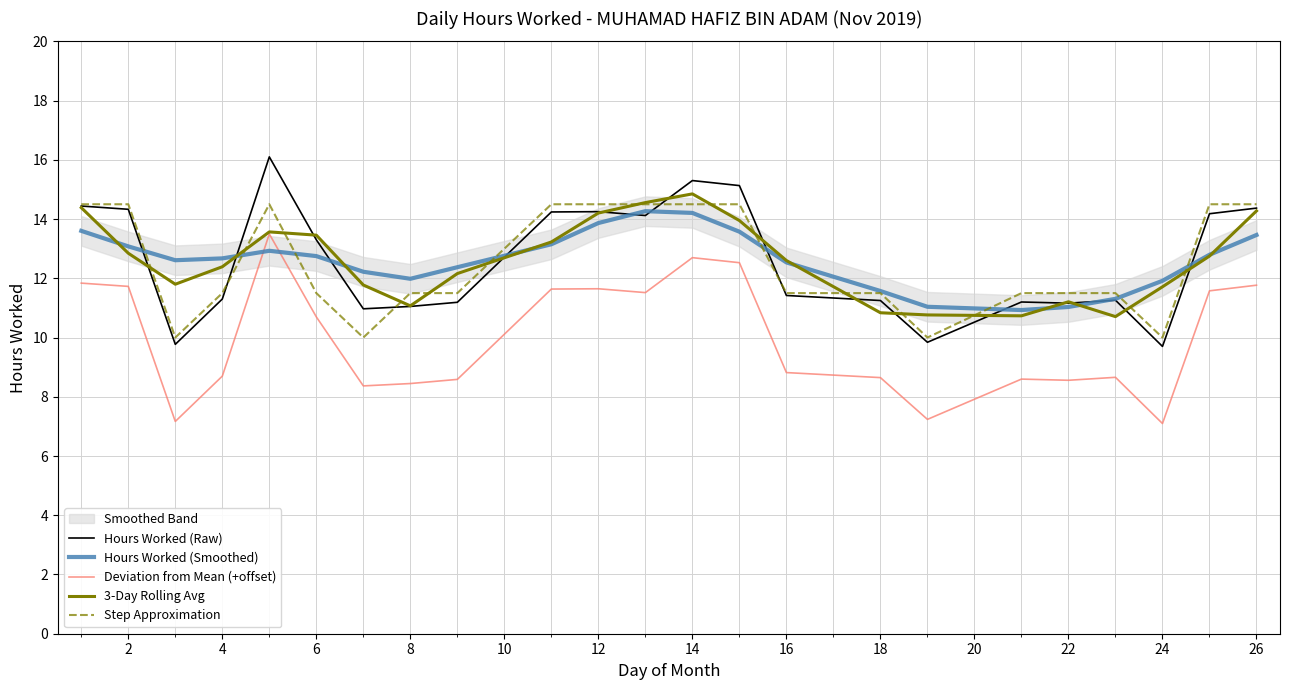

What is the maximum value for Step Approximation?

14.5